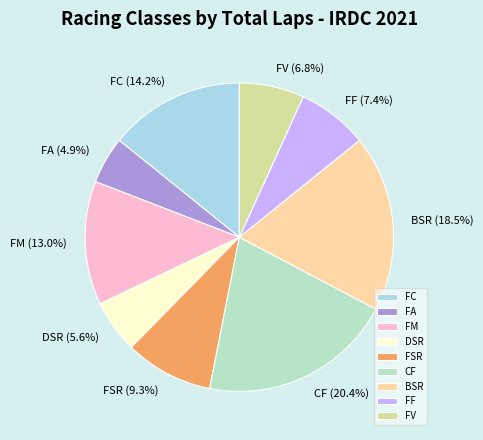

To the nearest percent, what percentage of the pie is FC?

14%